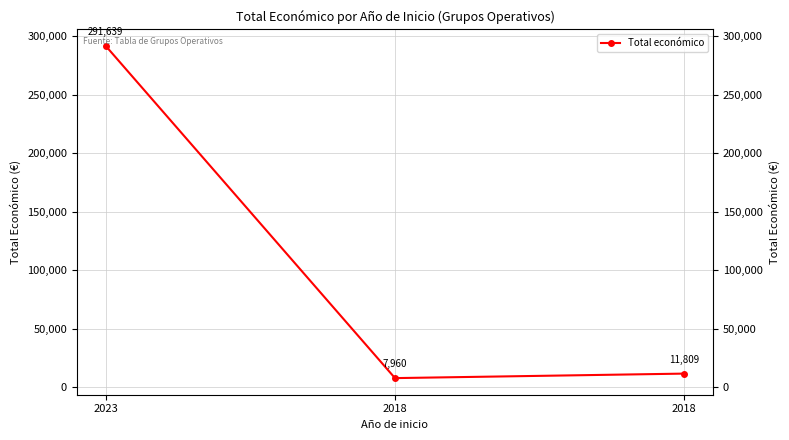

List the labels in order of value, smallest first.

2018, 2018, 2023